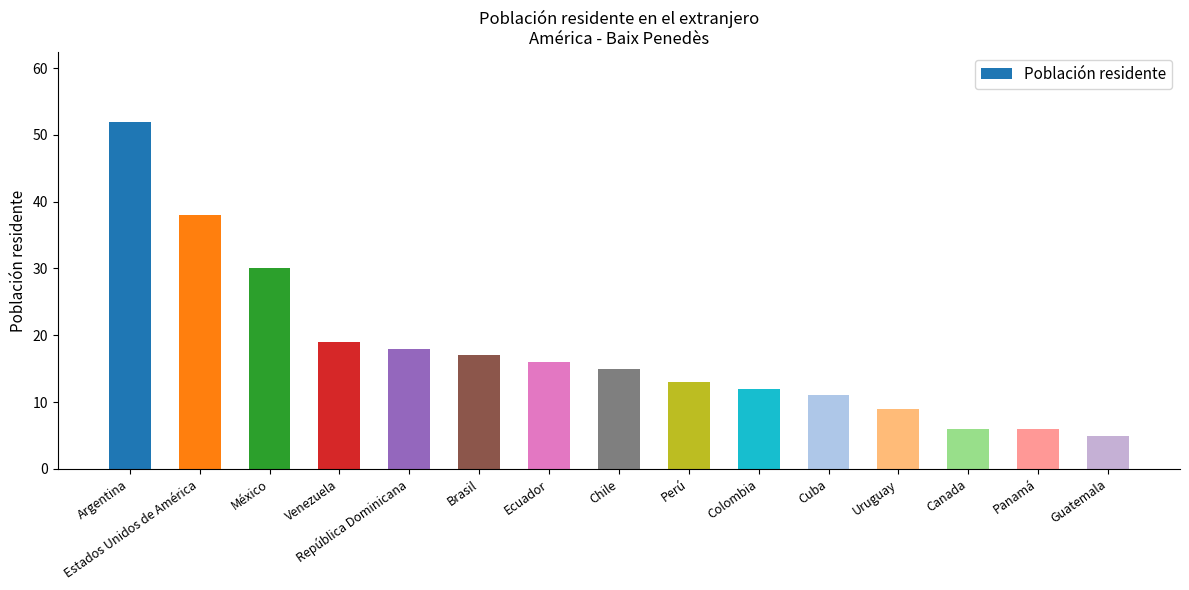

Count the number of data series in this chart.

1